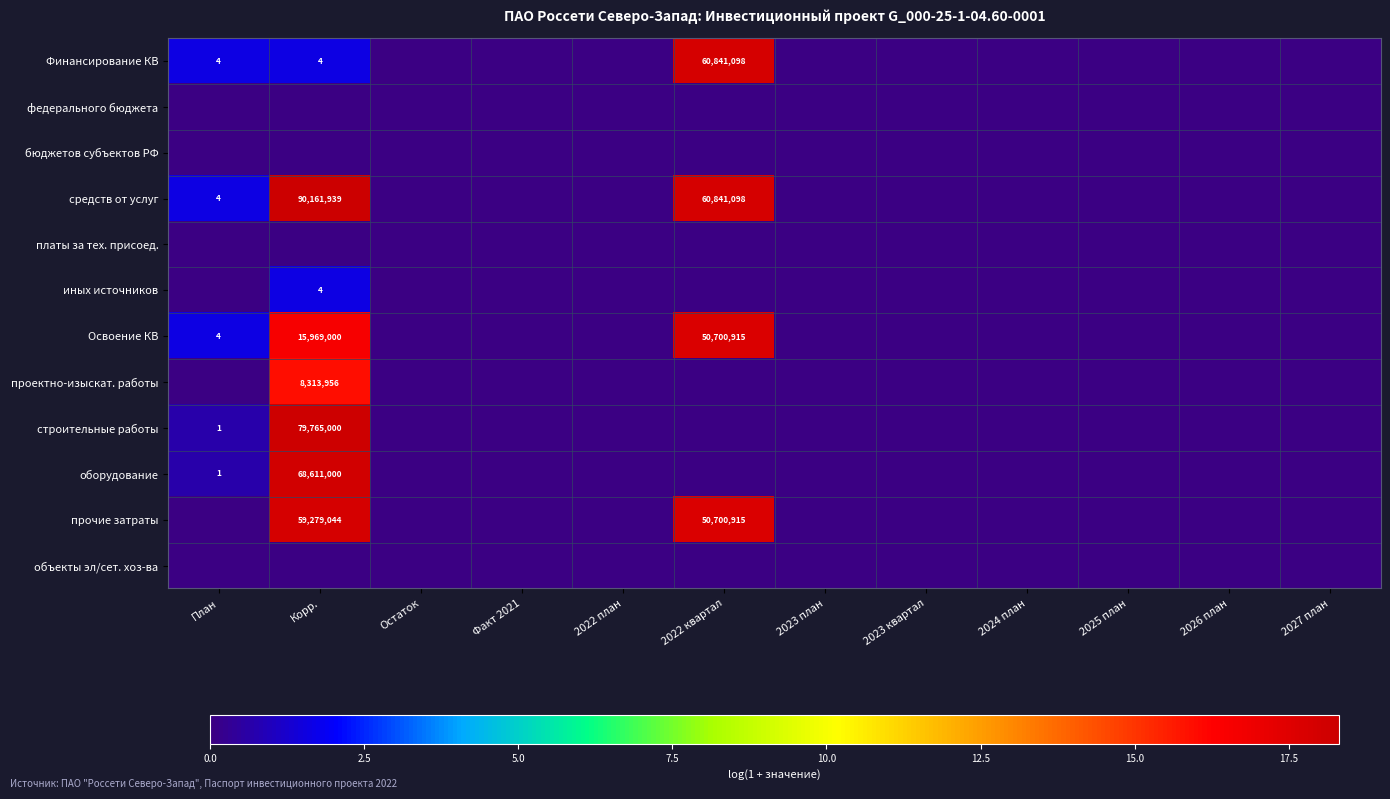

Which series has the largest range (max minus min)?

средств от услуг